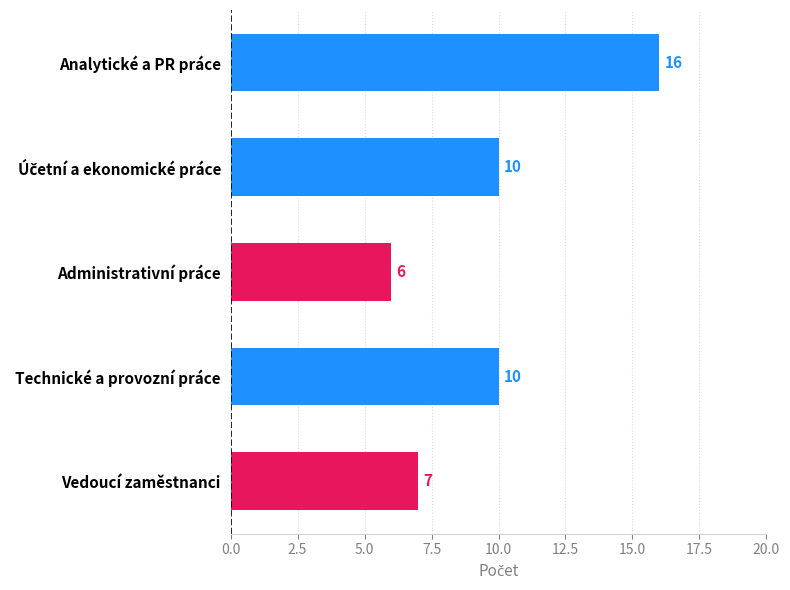

What is the sum of all values?

49